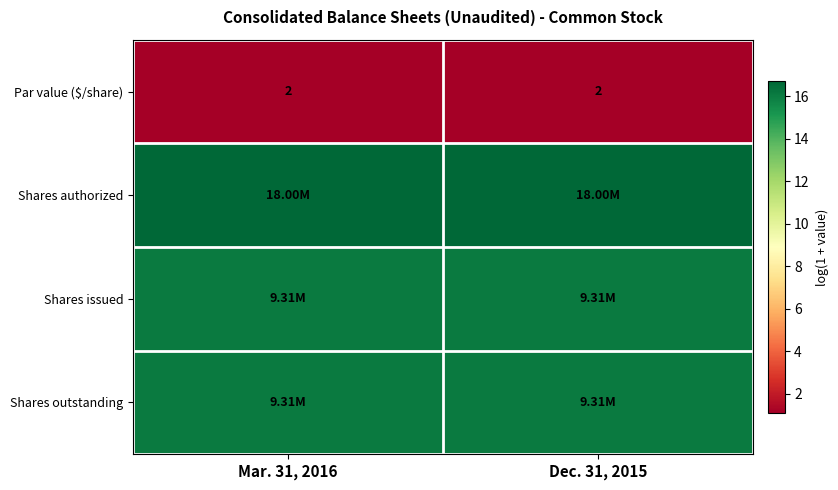

Rank the series at Dec. 31, 2015 from highest to lowest value.

Shares authorized, Shares issued, Shares outstanding, Par value ($/share)